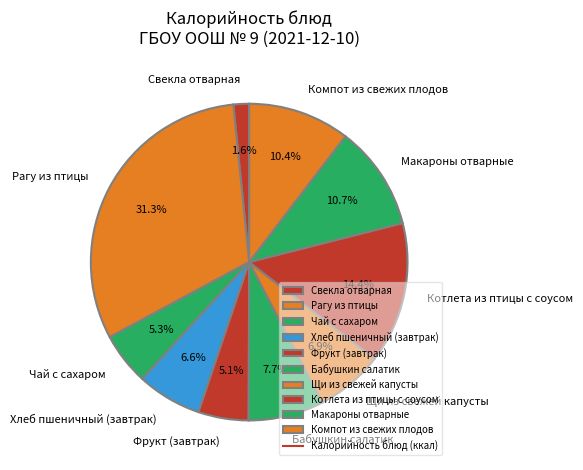

The Хлеб пшеничный (завтрак) slice represents 19% of the pie. True or false?

False